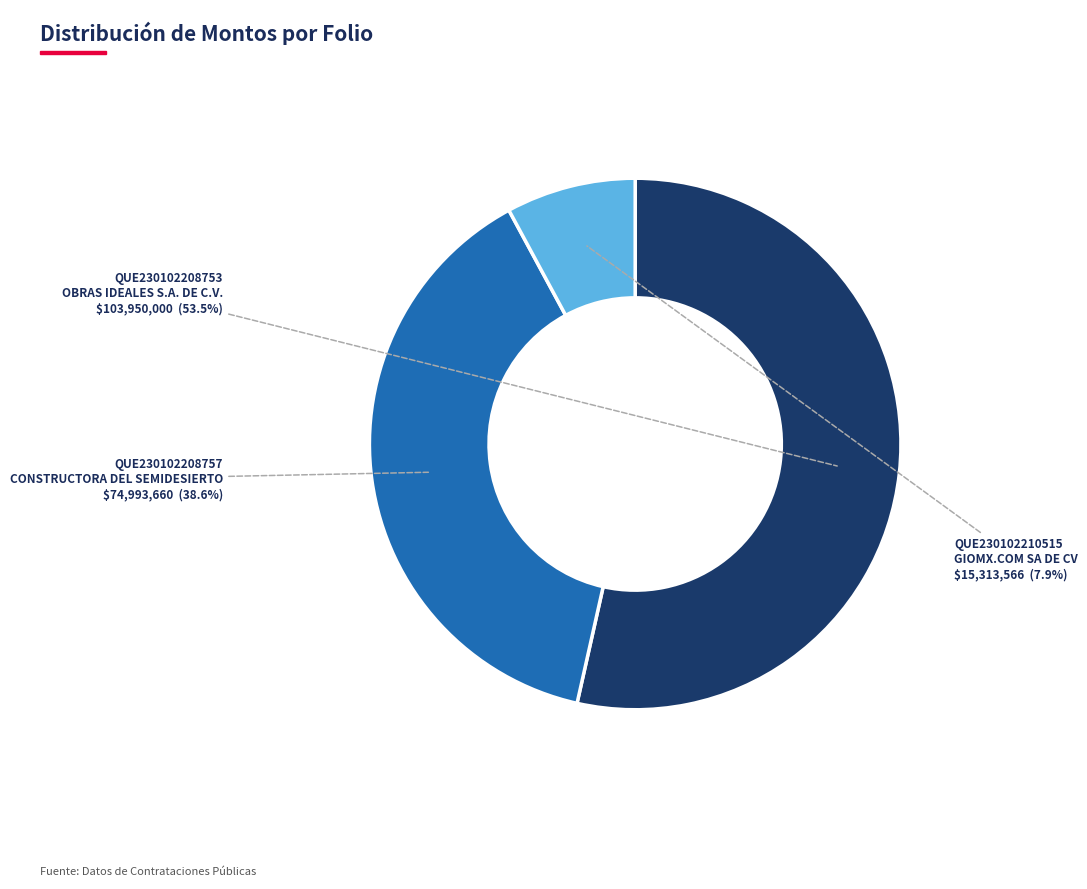

Is it true that QUE230102208757 is 39% of the pie?

True